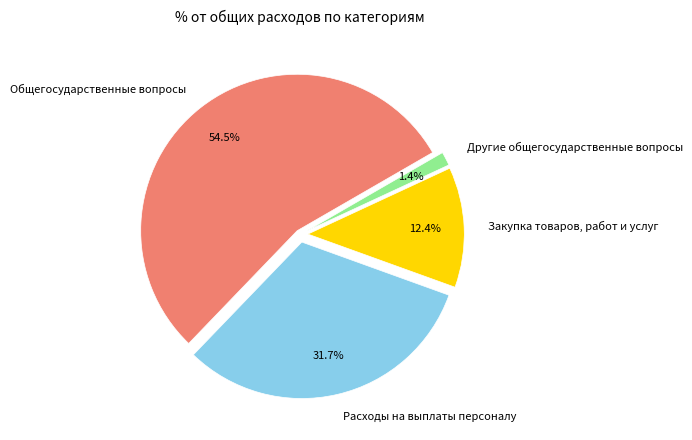

Which has a higher value, Расходы на выплаты персоналу or Другие общегосударственные вопросы?

Расходы на выплаты персоналу